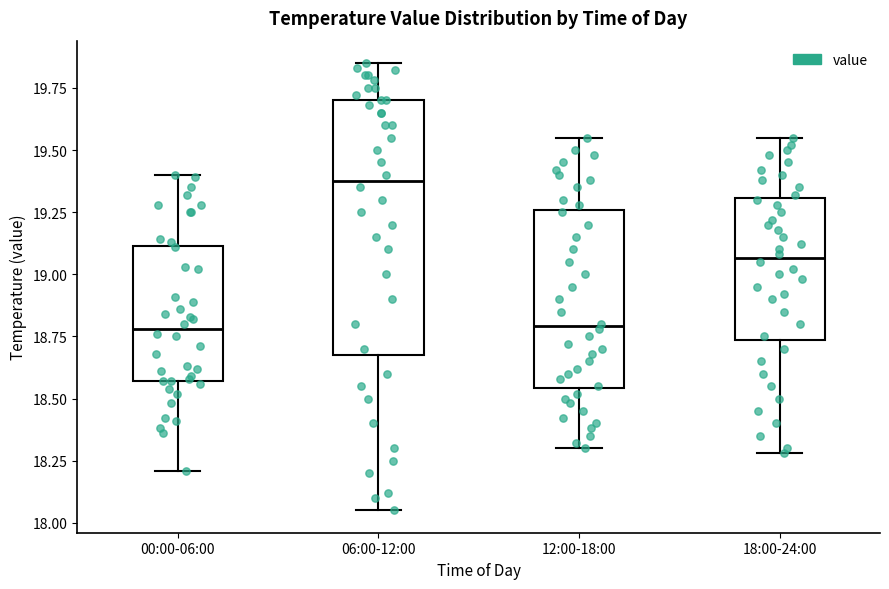

Reading left to right, transcribe this box plot: for each box, give where its median line is, the range the box spans, and where its two whiskers end, as read against the y-axis. The values are not printed on the chart, so give them approximately, as read against the axis.

00:00-06:00: median 18.80, box 18.55 to 19.10, whiskers 18.20 to 19.40
06:00-12:00: median 19.40, box 18.70 to 19.70, whiskers 18.05 to 19.85
12:00-18:00: median 18.80, box 18.55 to 19.25, whiskers 18.30 to 19.55
18:00-24:00: median 19.05, box 18.75 to 19.30, whiskers 18.30 to 19.55